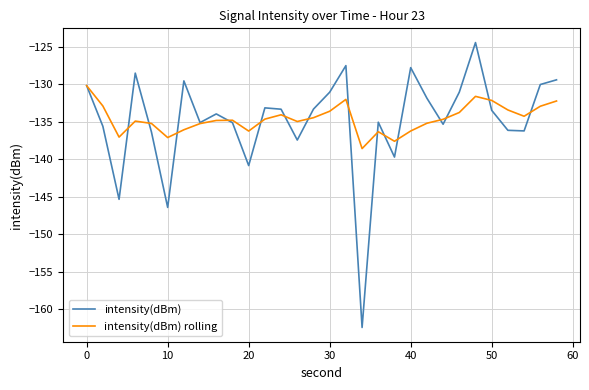

Rank the series by their maximum value, from highest to lowest.

intensity(dBm), intensity(dBm) rolling